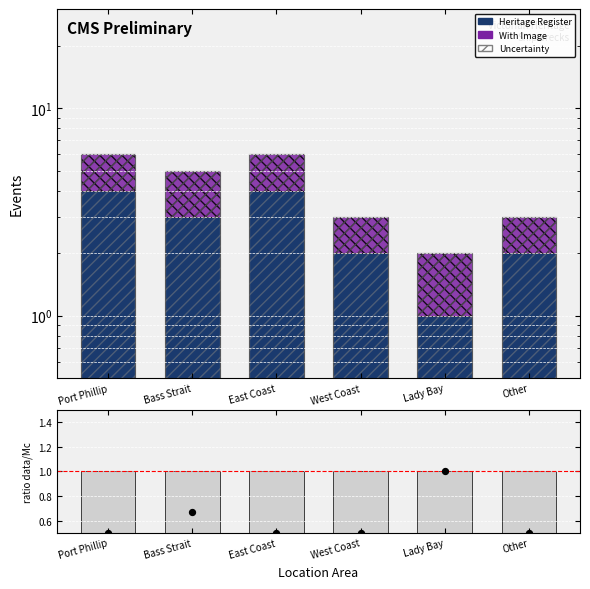

Which series has the largest total across all categories?

Heritage Register